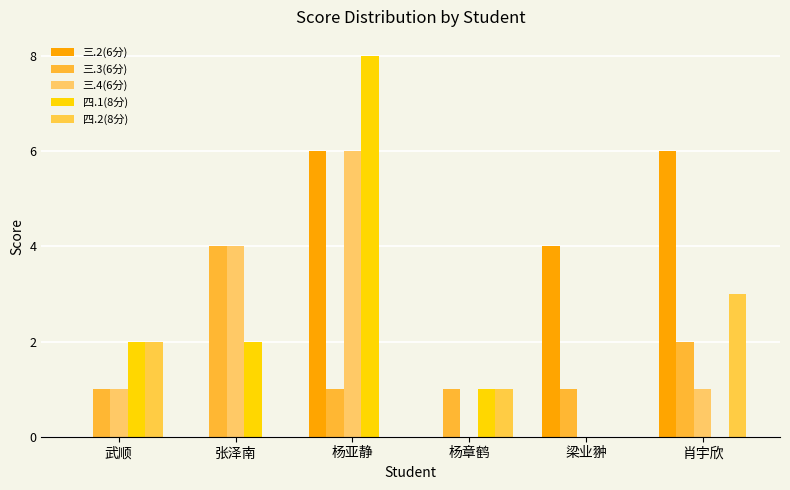

What is the highest value of the 三.2(6分) series?

6